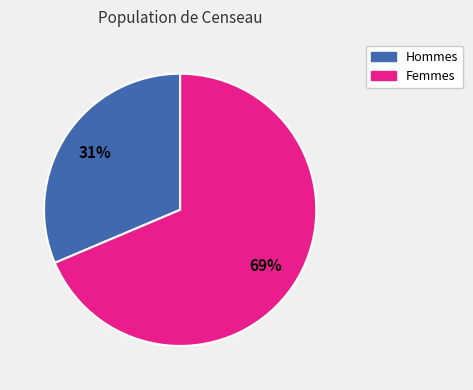

Count the number of slices in the pie.

2